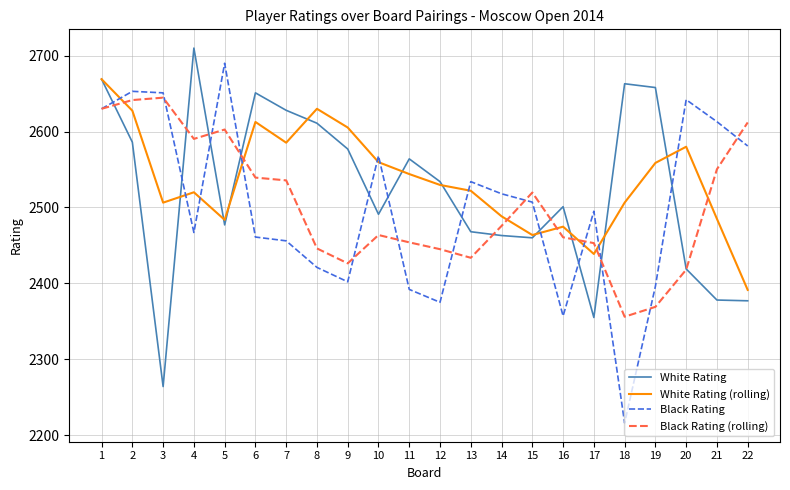

What is the approximate value of White Rating (rolling) at 10?

2559.7